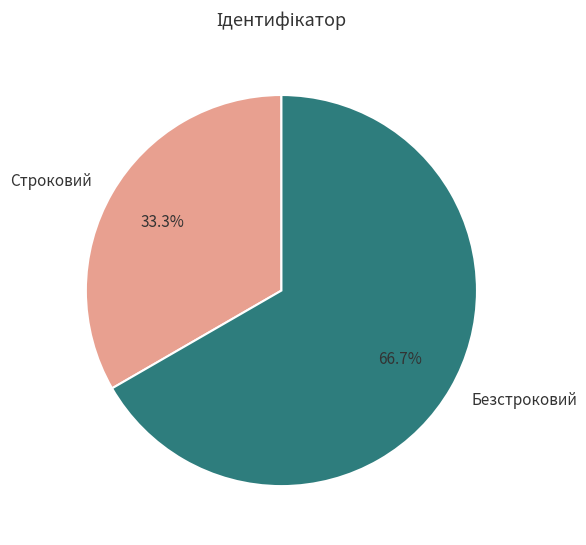

What percentage is the Безстроковий slice, to the nearest percent?

67%